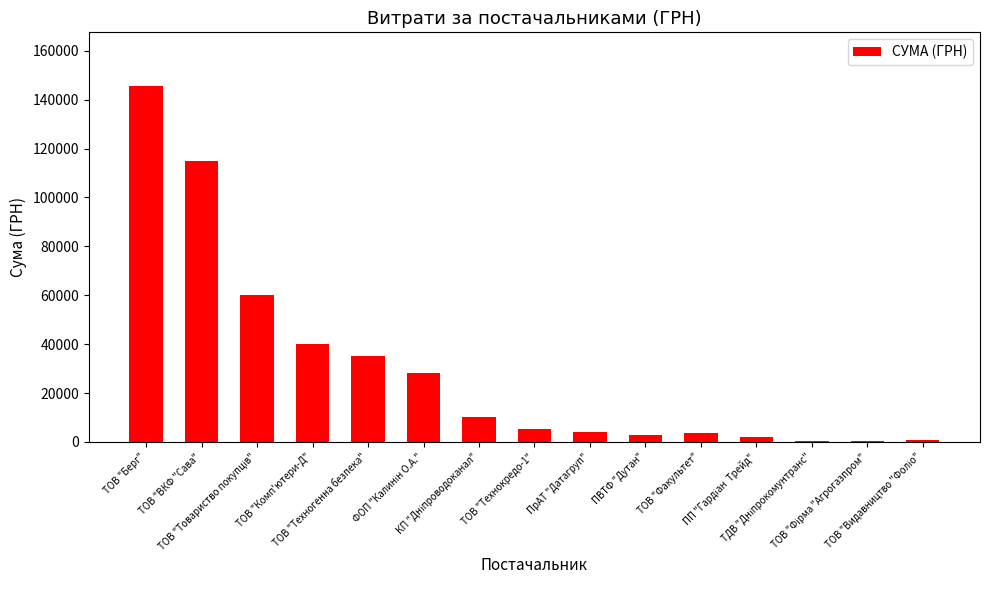

Are the bars horizontal?

No